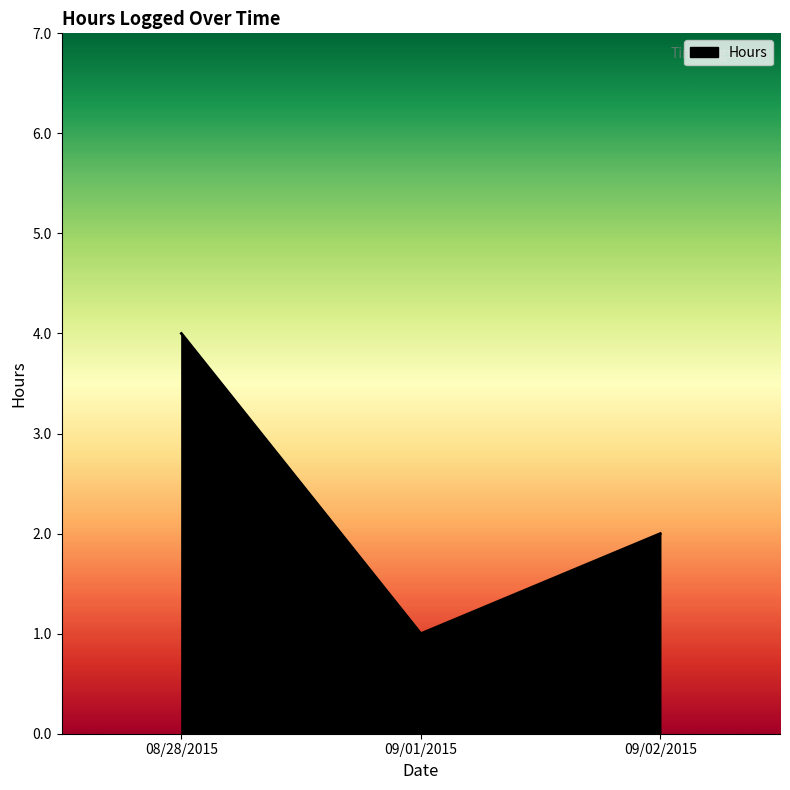

How many values are below 2?

1